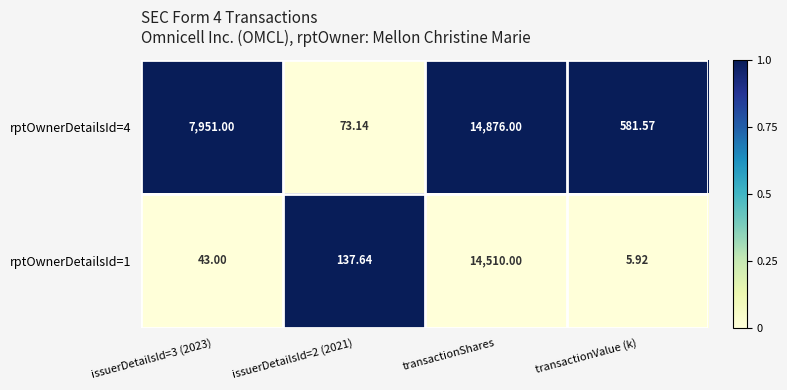

At which category is the sum across all series the highest?

transactionShares